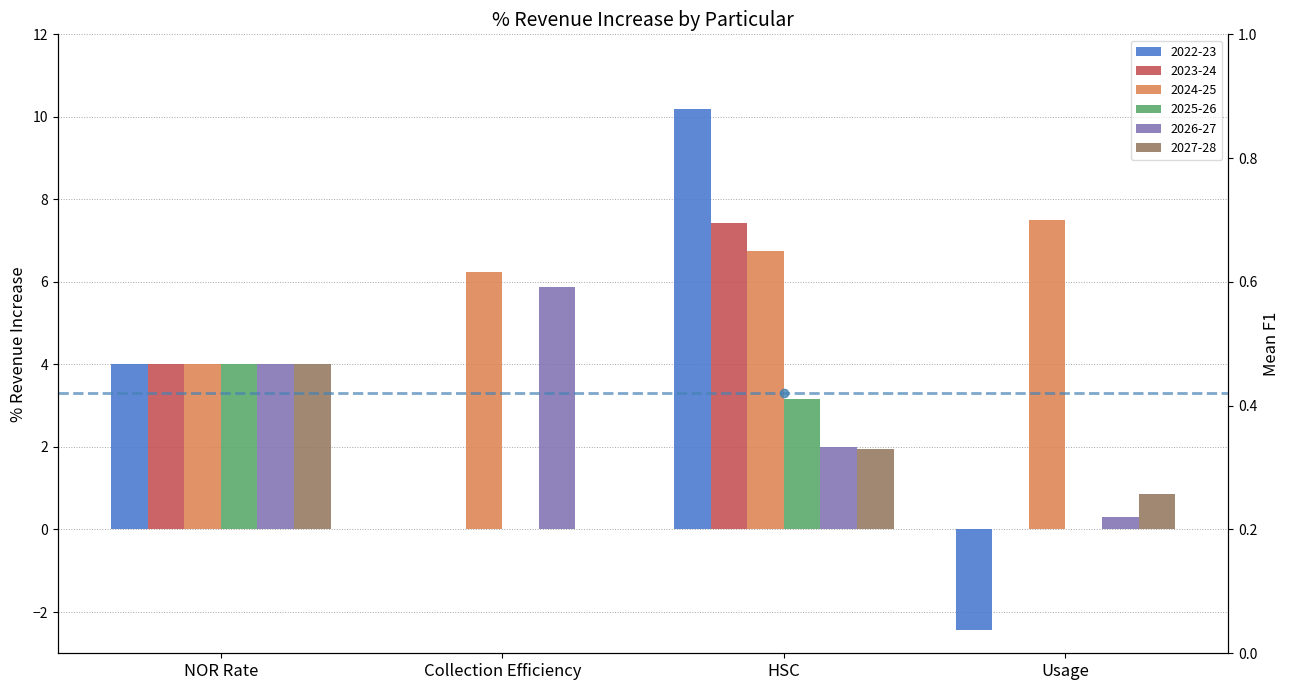

How many categories are shown in the chart?

4